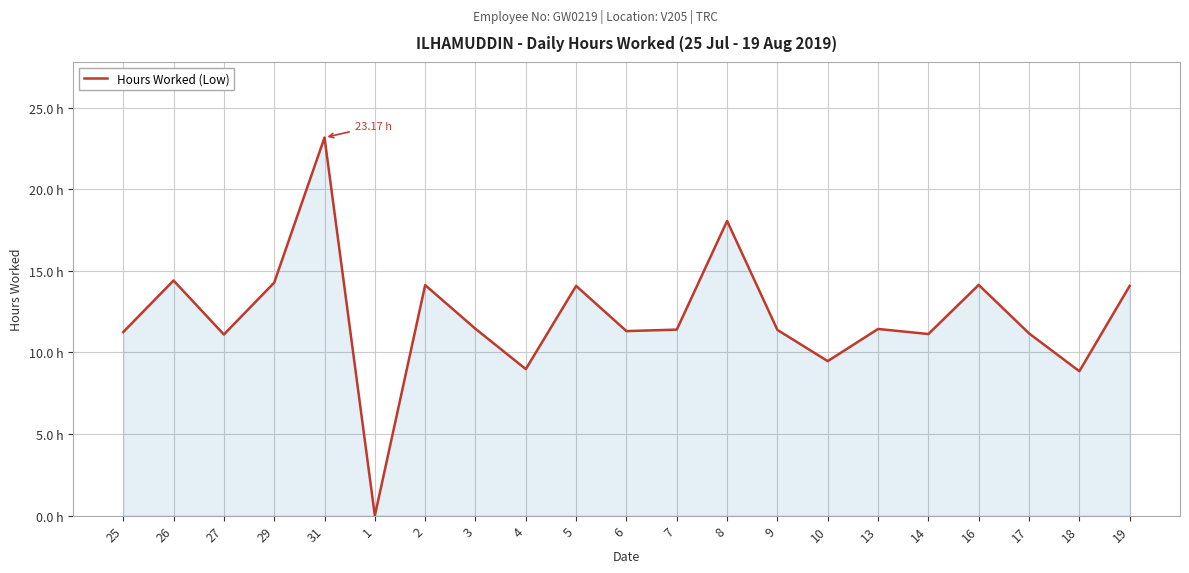

Does the chart display data point markers on the line(s)?

No